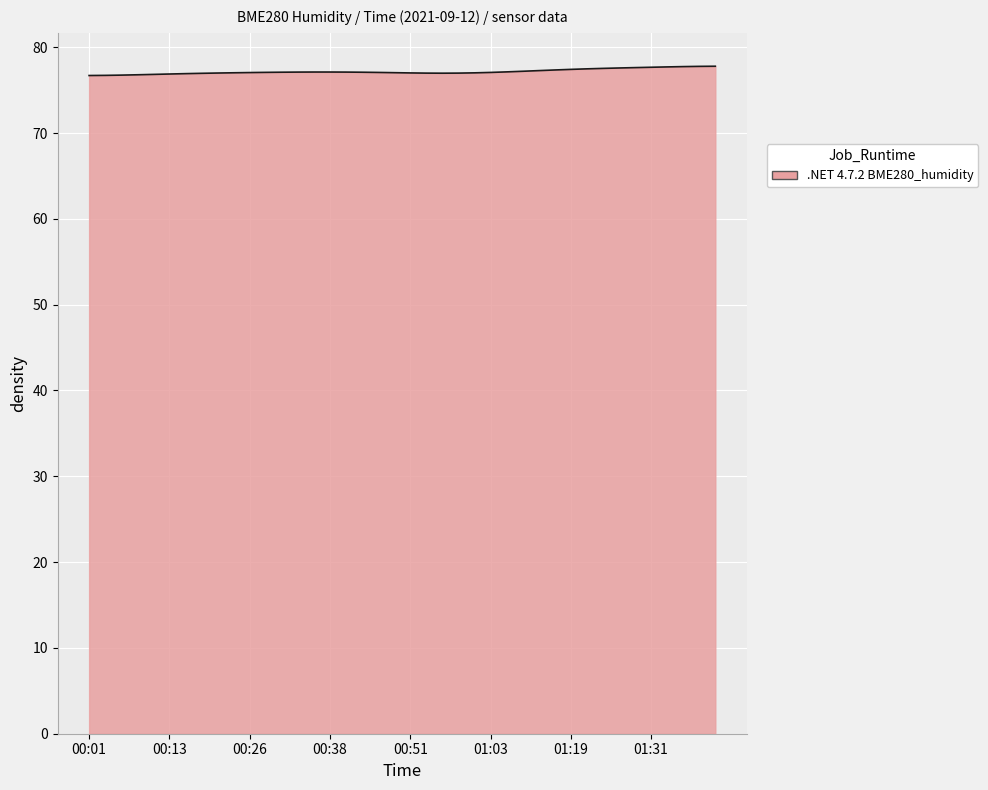

What is the minimum value shown in the chart?

76.7